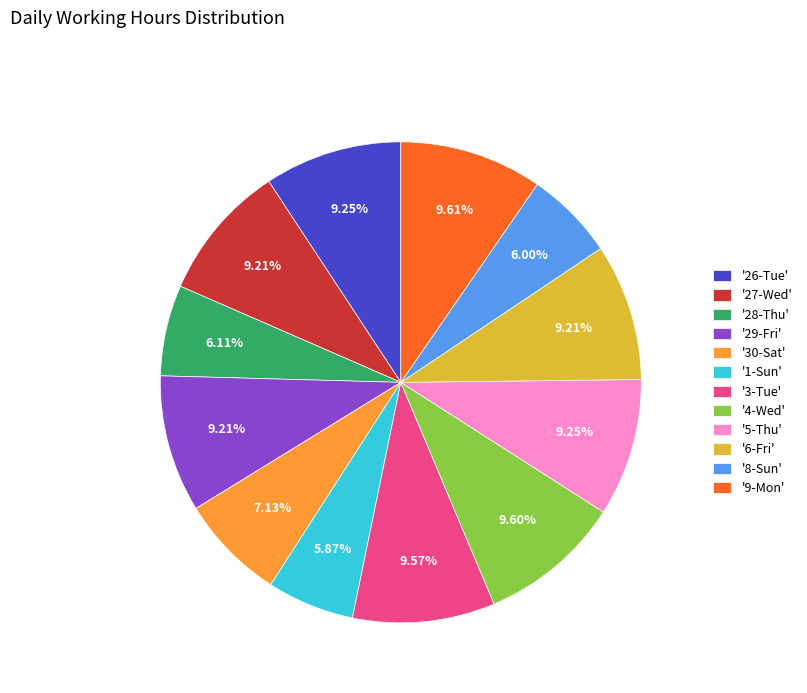

Do '6-Fri' and '3-Tue' together represent more than half of the pie?

No